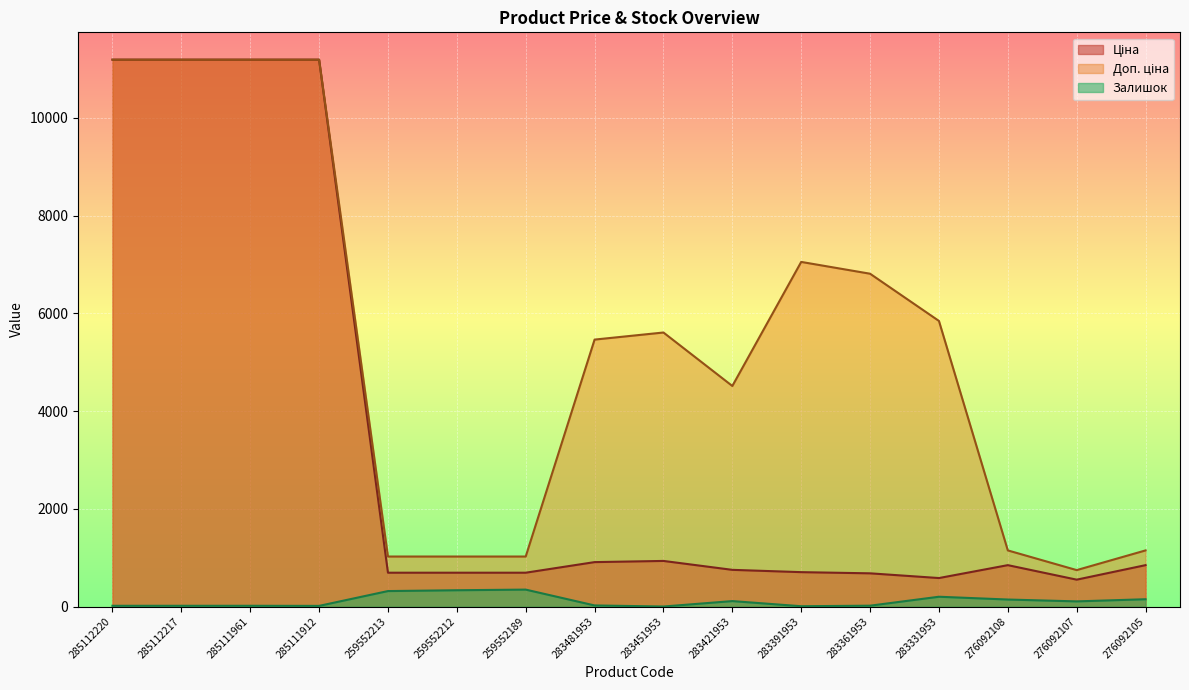

Is the value of Доп. ціна at 283361953 greater than the value of Ціна at 276092105?

Yes